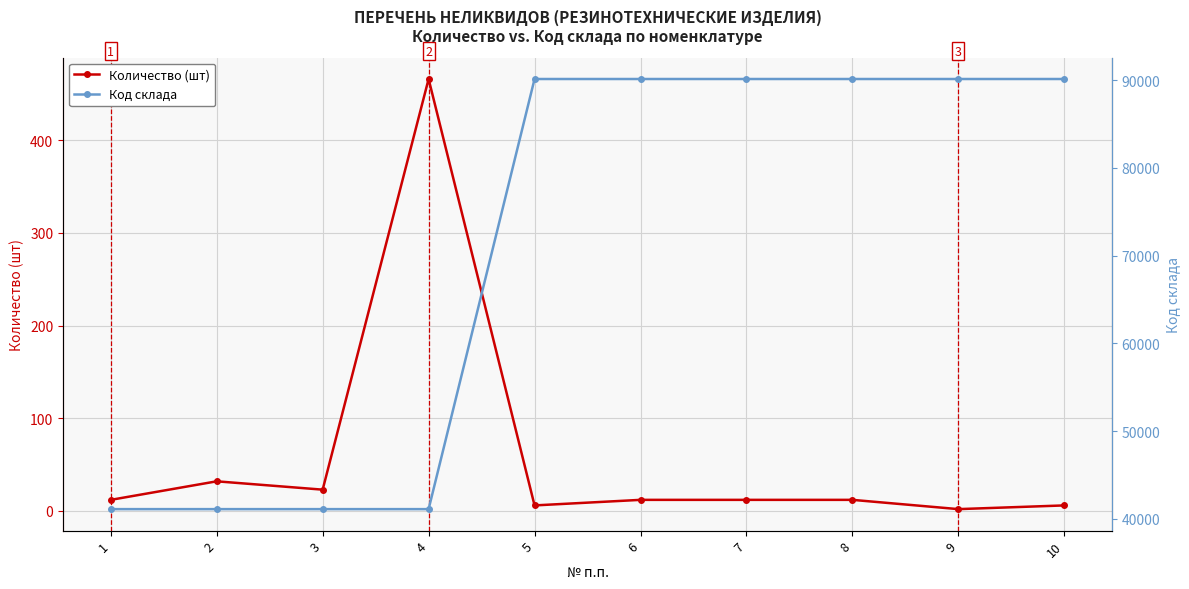

At which category does Количество (шт) reach its first local peak?

2